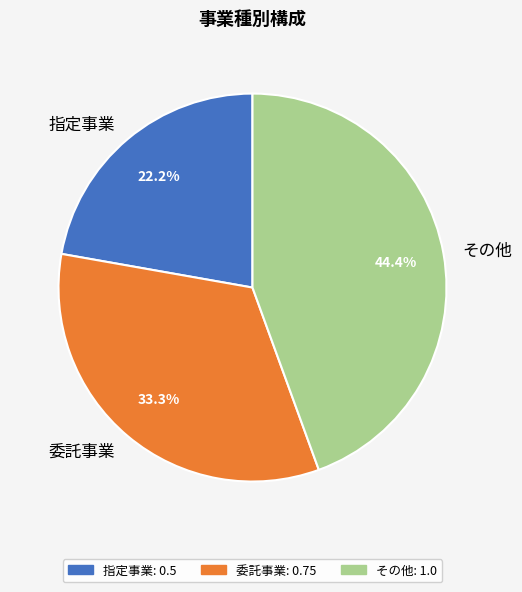

The 委託事業 slice represents 33% of the pie. True or false?

True